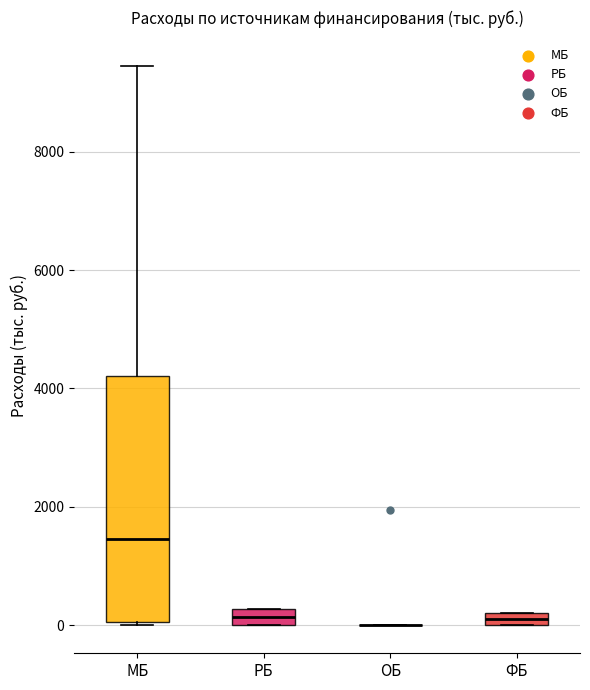

Where does the median line of the box for МБ sit on the y-axis? The values are not printed on the chart, so give them approximately, as read against the axis.

1400